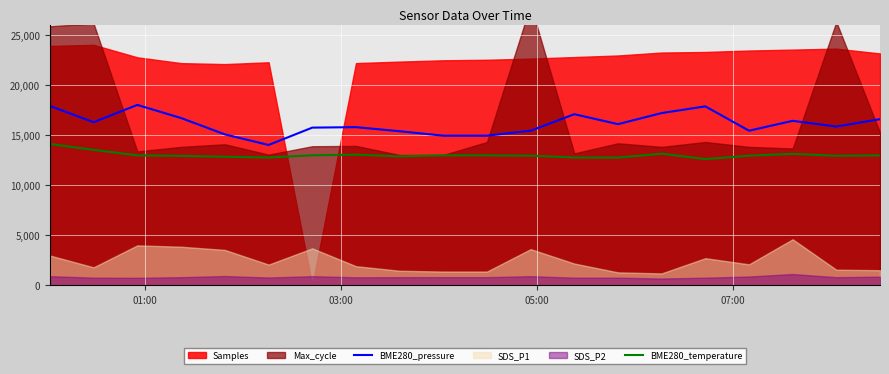

True or false: BME280_pressure and BME280_temperature intersect in this chart.

False